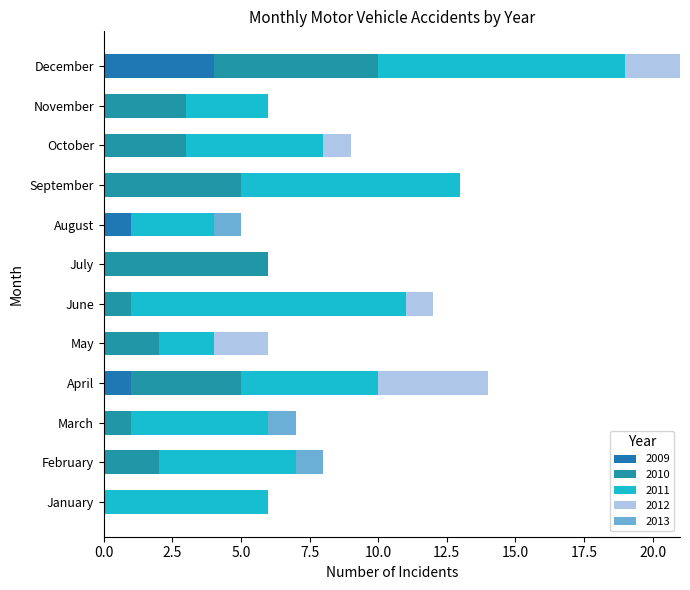

How many distinct data groups are displayed?

5